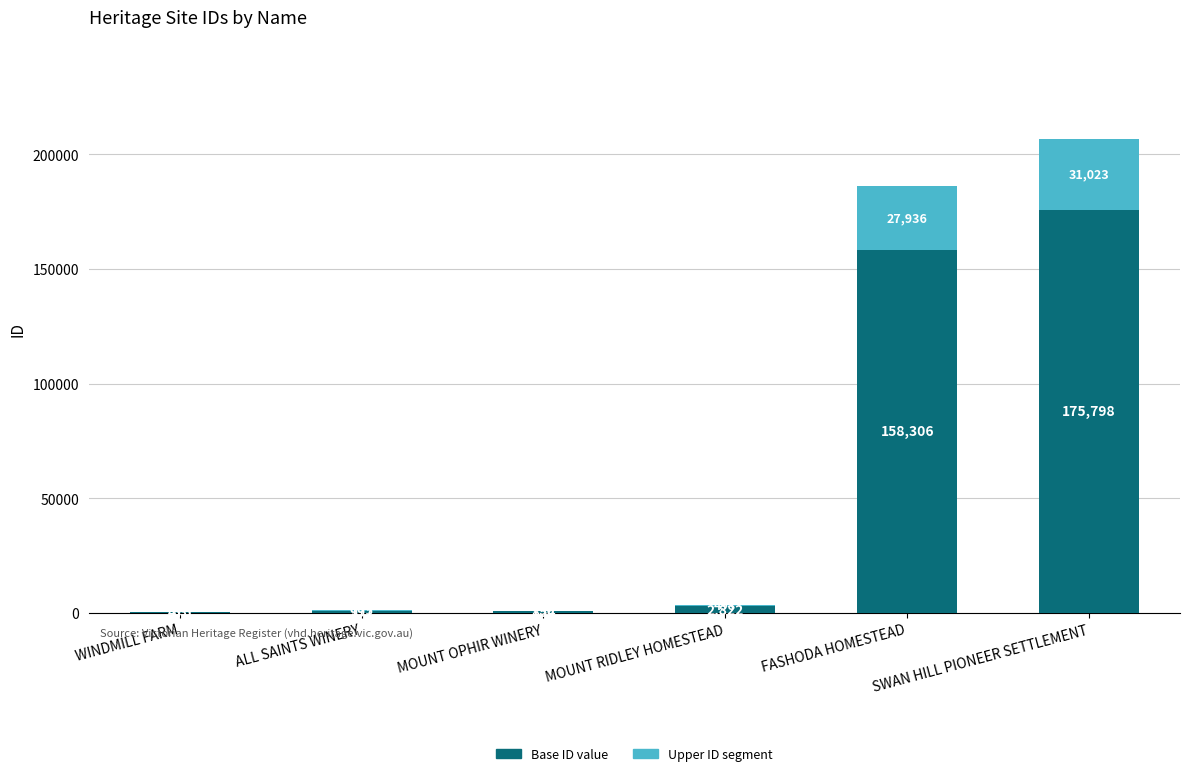

What is the total value across all series at MOUNT OPHIR WINERY?

1005.0